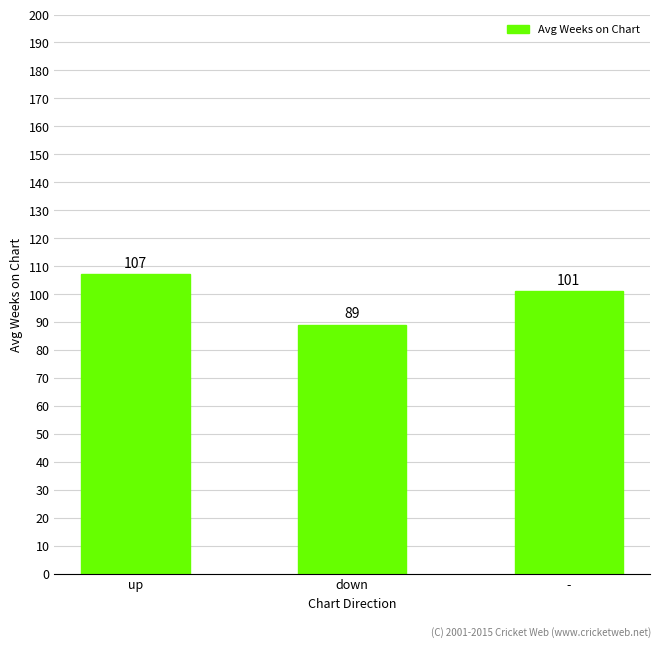

Between - and down, which is larger?

-